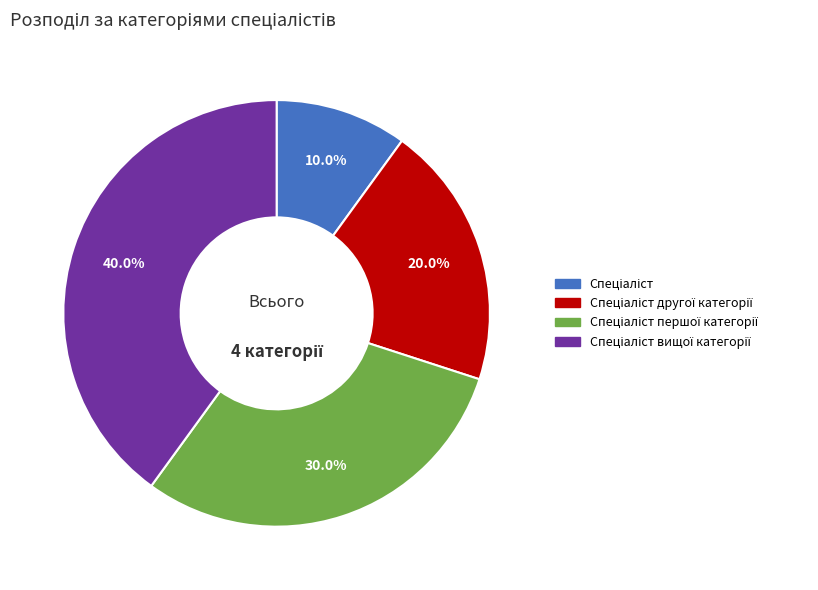

How many segments does this pie chart have?

4